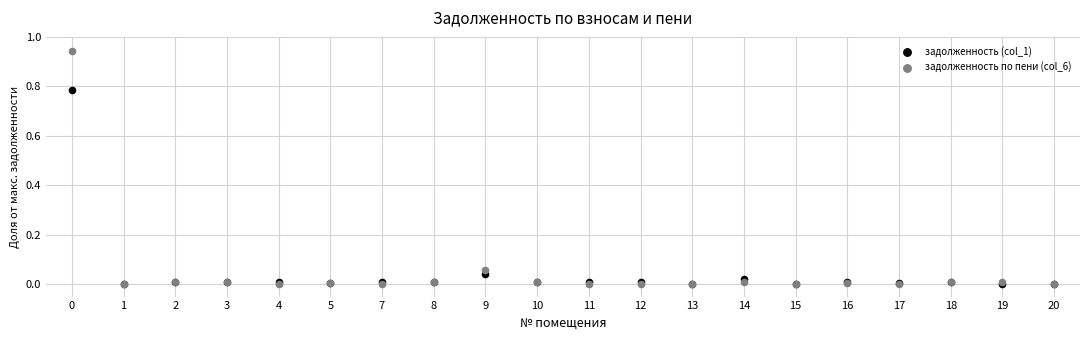

Which series contains the highest Y value?

задолженность по пени (col_6)